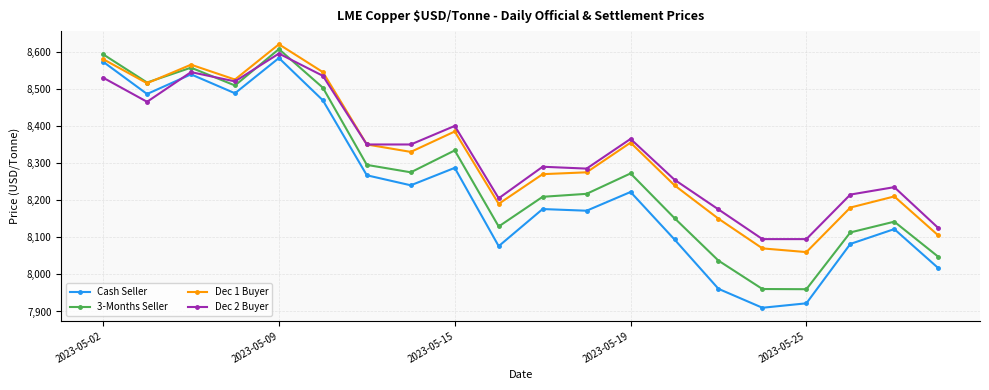

At how many categories does at least one series exceed 8415?

6